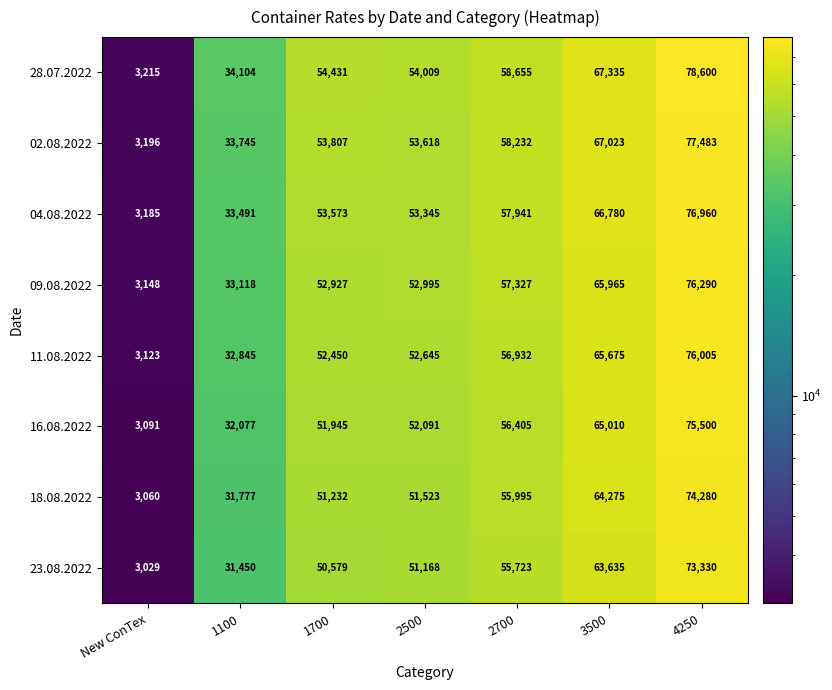

Which series changed the most between 2500 and 4250?

28.07.2022